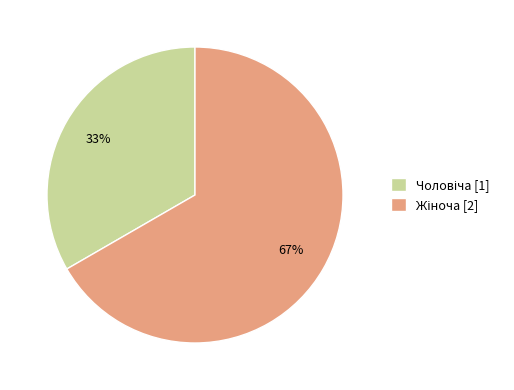

Is there a majority slice in this chart?

Yes